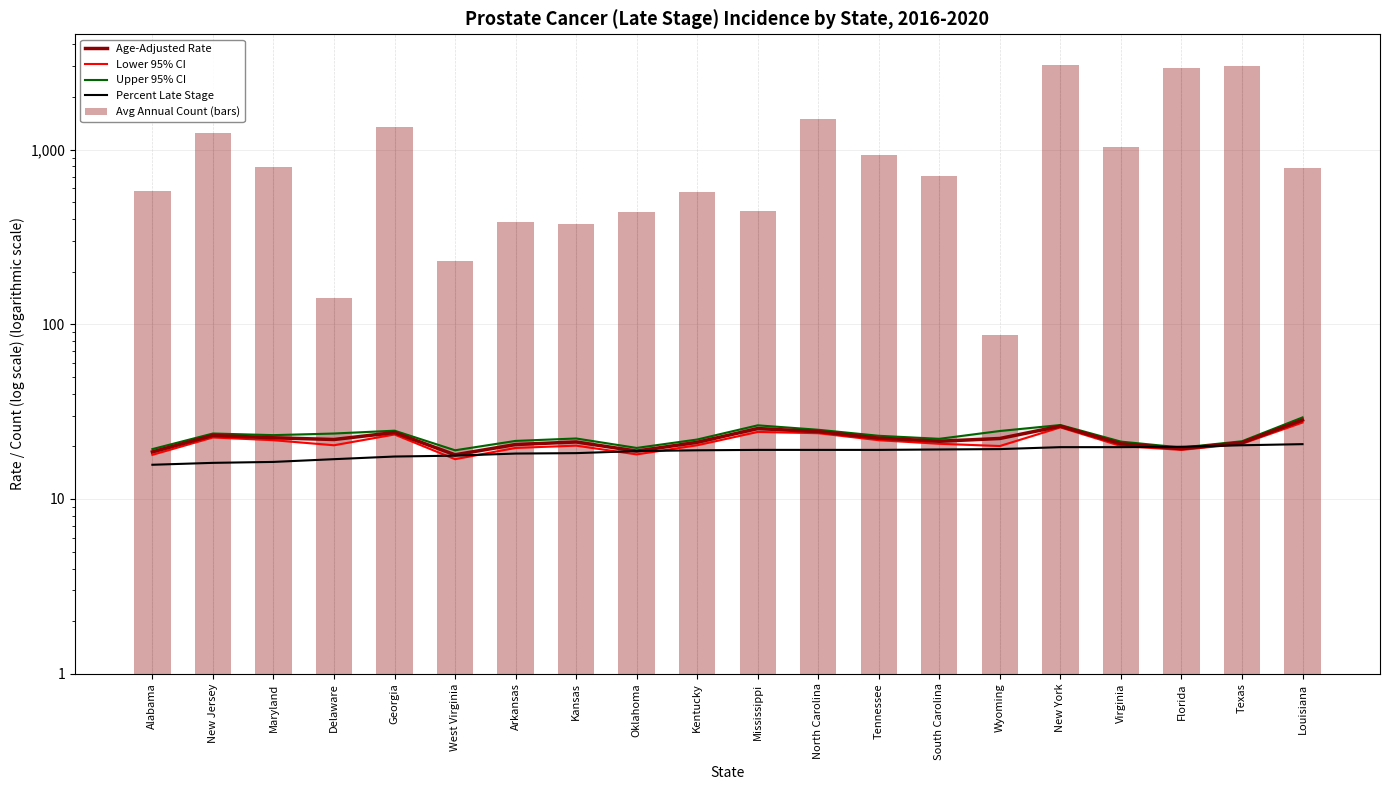

How many values in the Age-Adjusted Rate series are below 21?

6